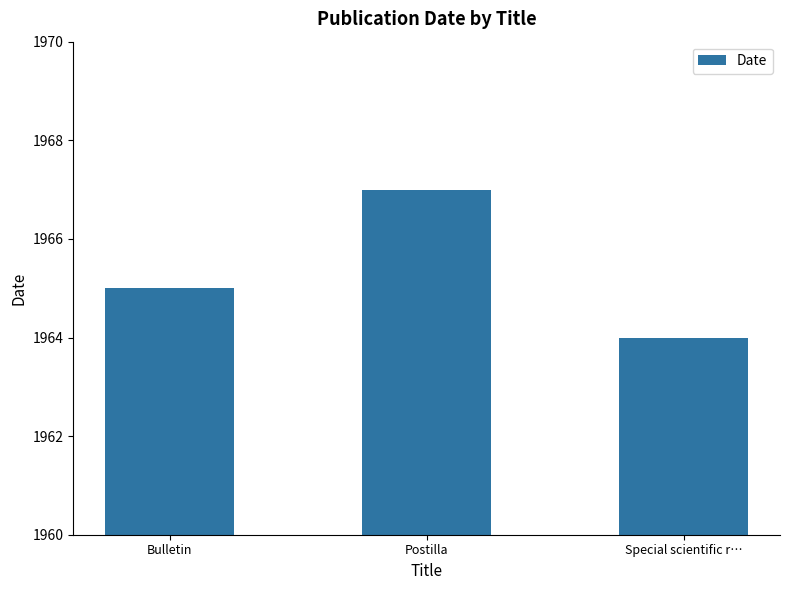

Approximately how many times larger is the value at Special scientific r… compared to Postilla?

1.0